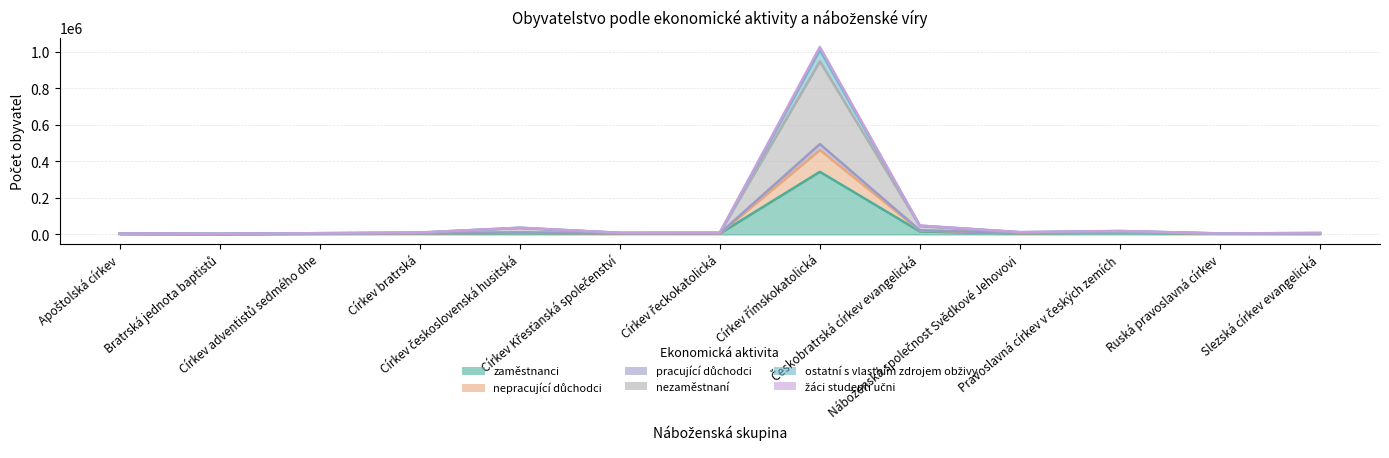

What are all the series names shown in the legend?

zaměstnanci, nepracující důchodci, pracující důchodci, nezaměstnaní, ostatní s vlastním zdrojem obživy, žáci studenti učni